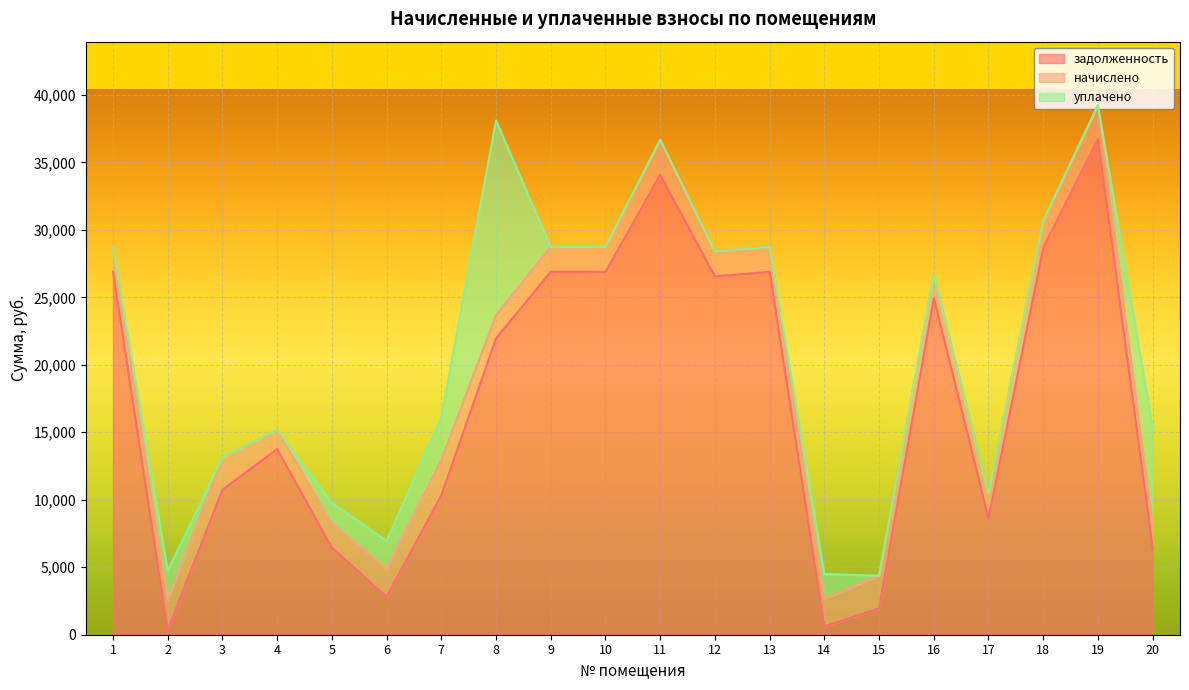

How many lines are shown in the chart?

3